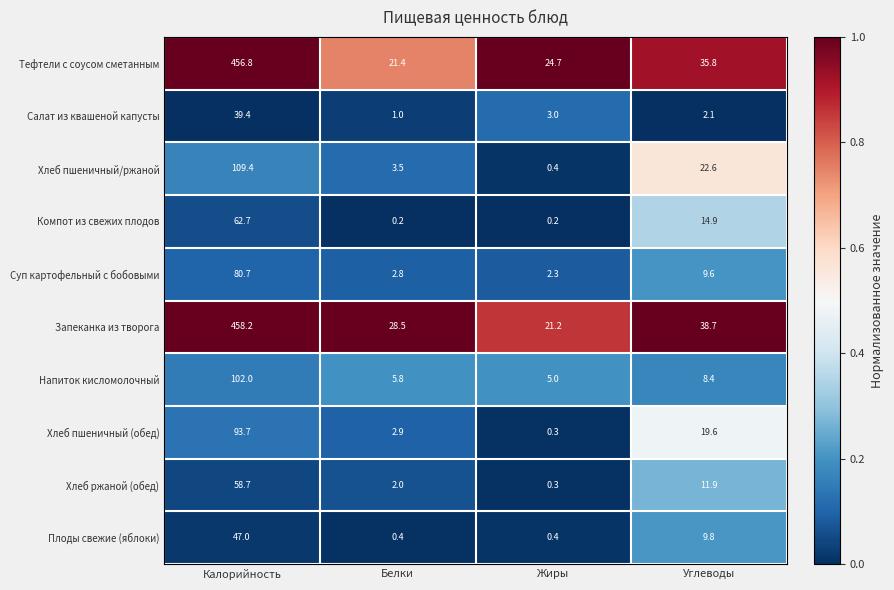

Is it true that Запеканка из творога equals 10.5 at Углеводы?

False